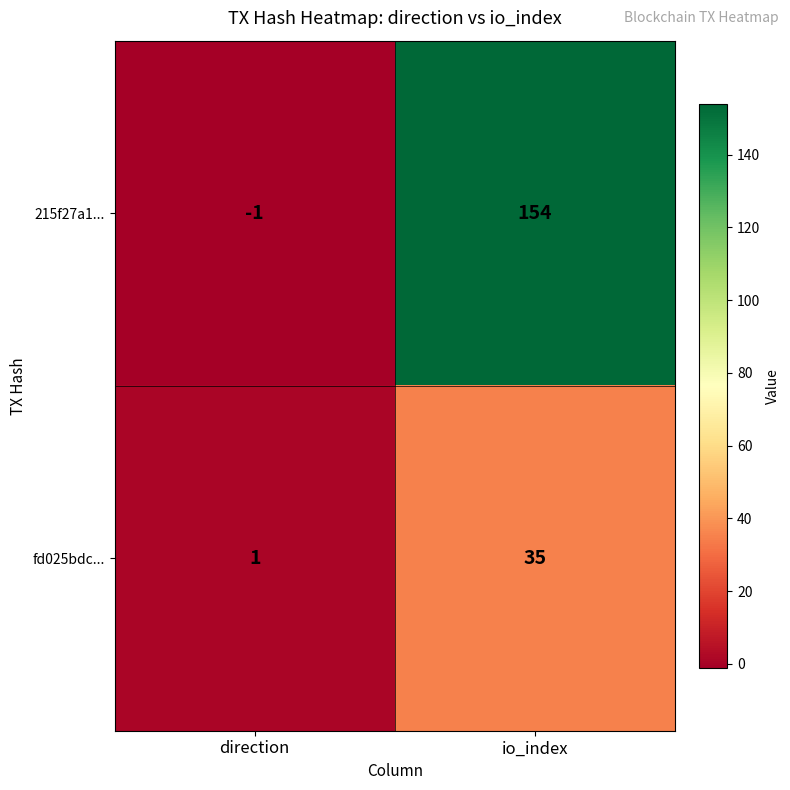

What is the average value of the fd025bdc... series?

18